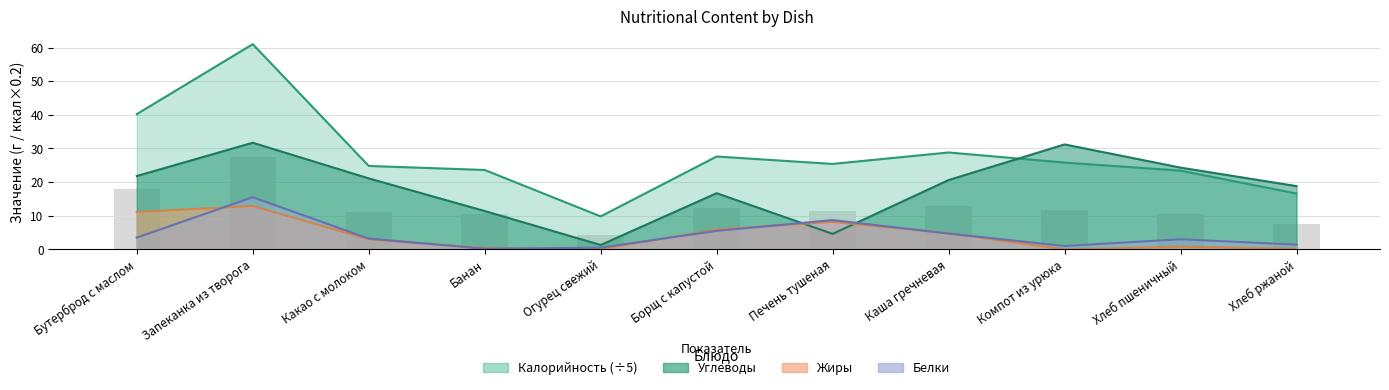

Which series has the widest spread of values?

Калорийность